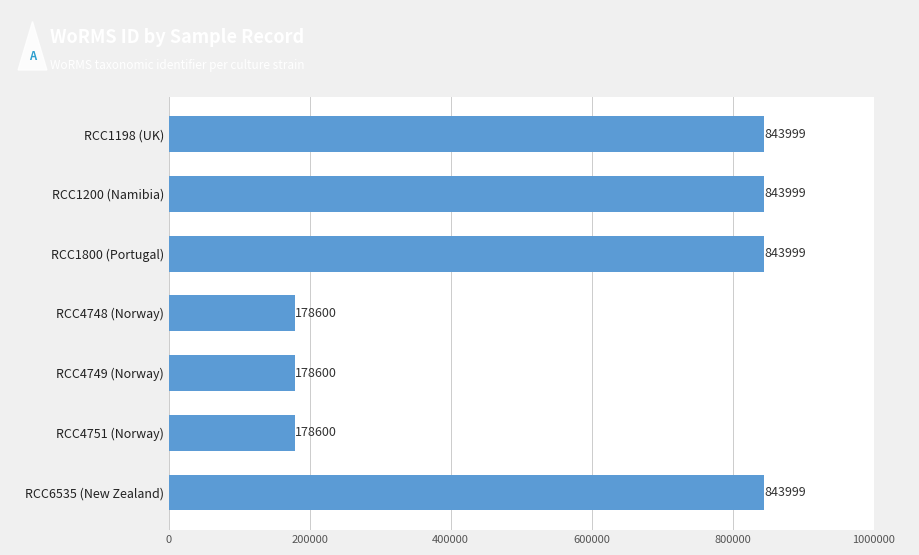

What position from the bottom is RCC6535 (New Zealand)?

1